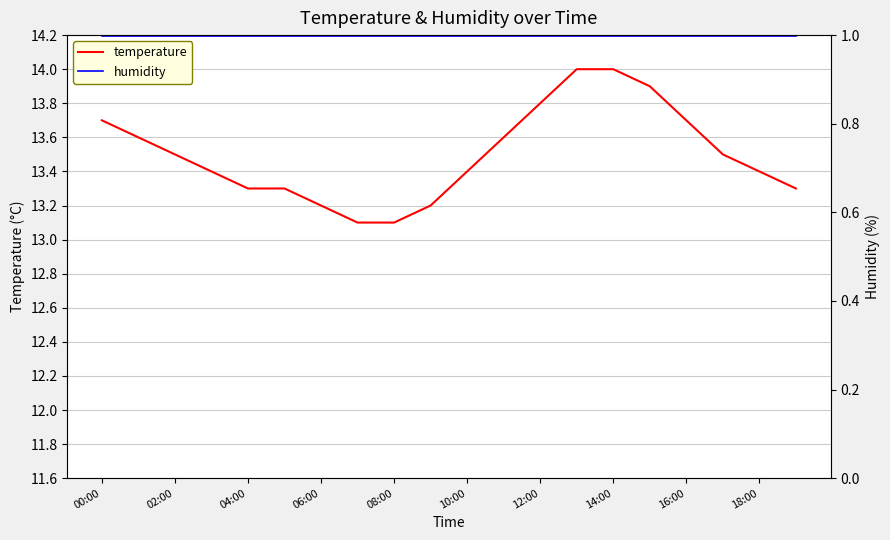

The value of temperature at 02:00 is 13.5. True or false?

True